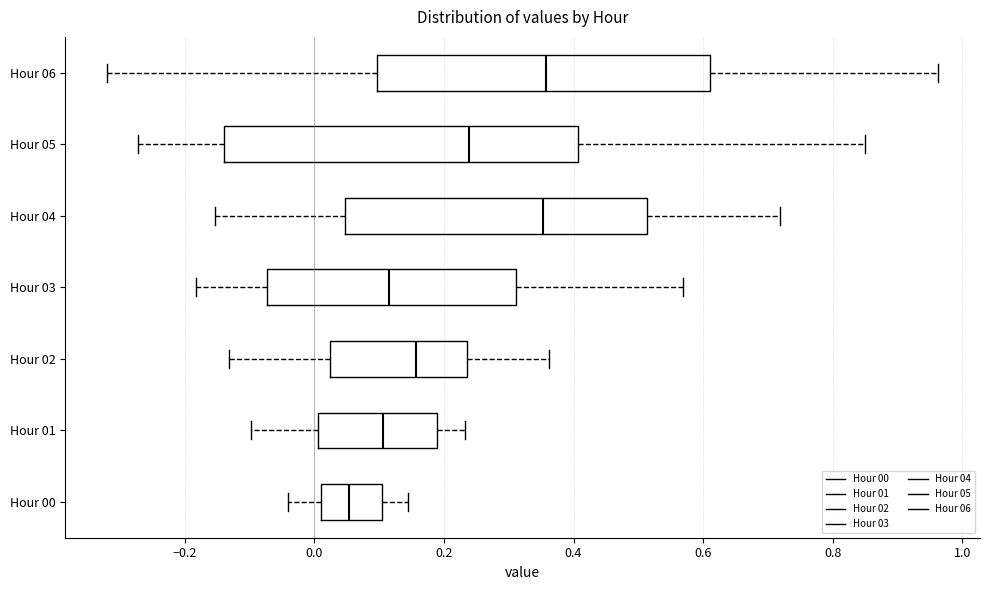

Which box is the widest, from its left edge to its right edge?

Hour 05